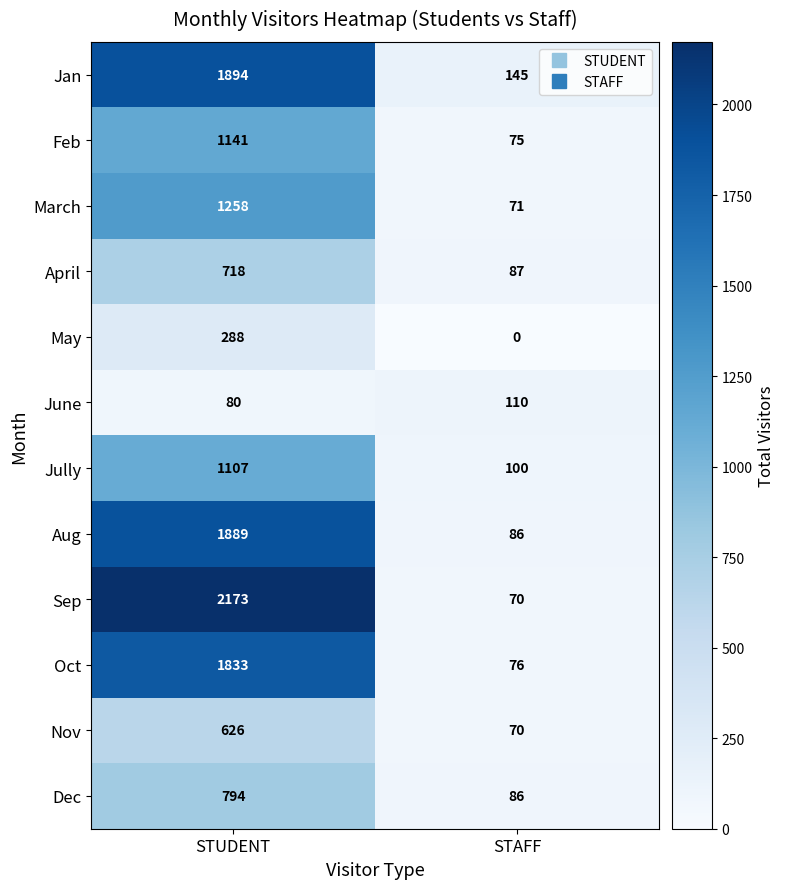

Rank the series at STUDENT from highest to lowest value.

Sep, Jan, Aug, Oct, March, Feb, Jully, Dec, April, Nov, May, June